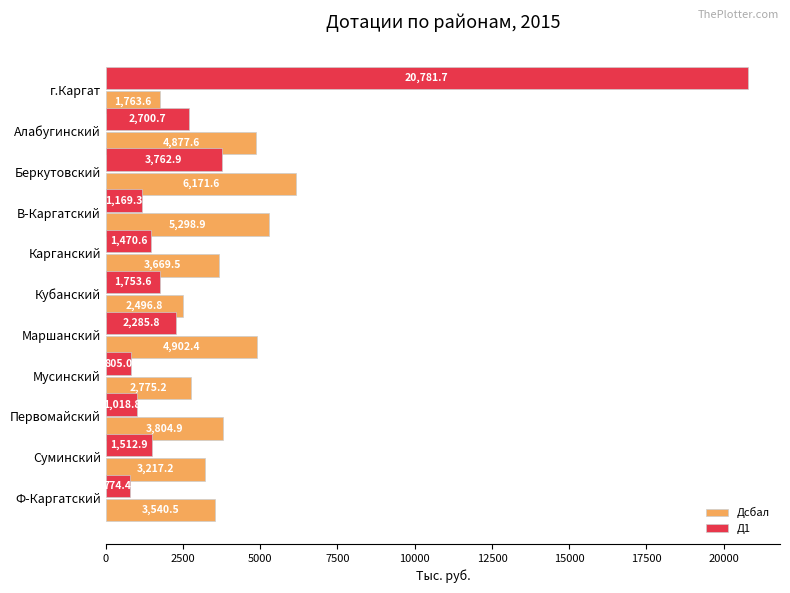

Is it true that Д1 equals 3762.9 at Беркутовский?

True